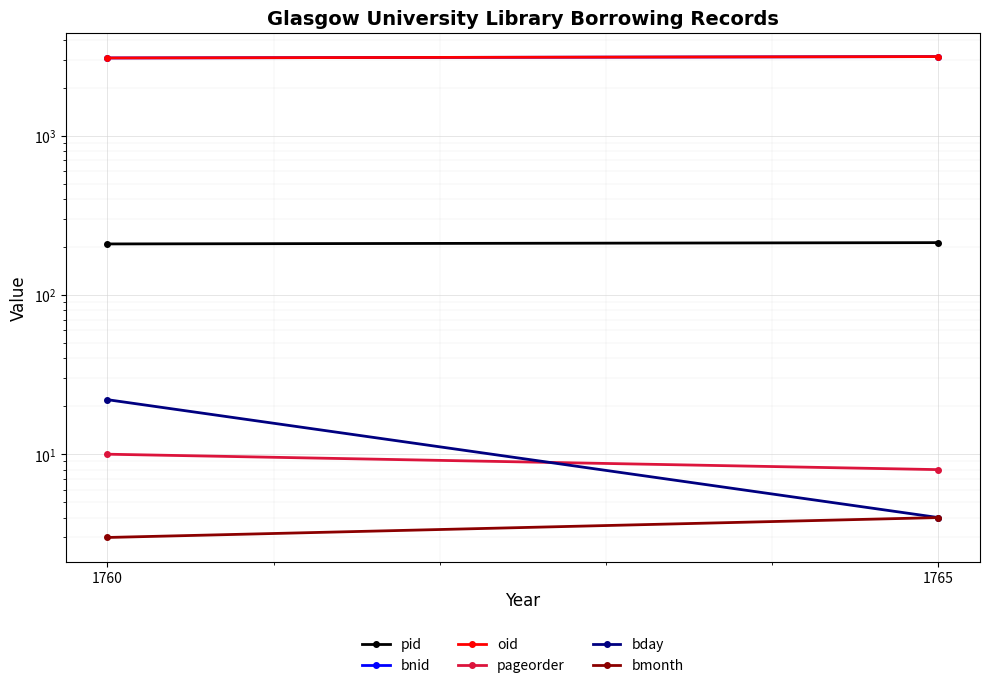

Which has a higher value, 1760 or 1765?

1765